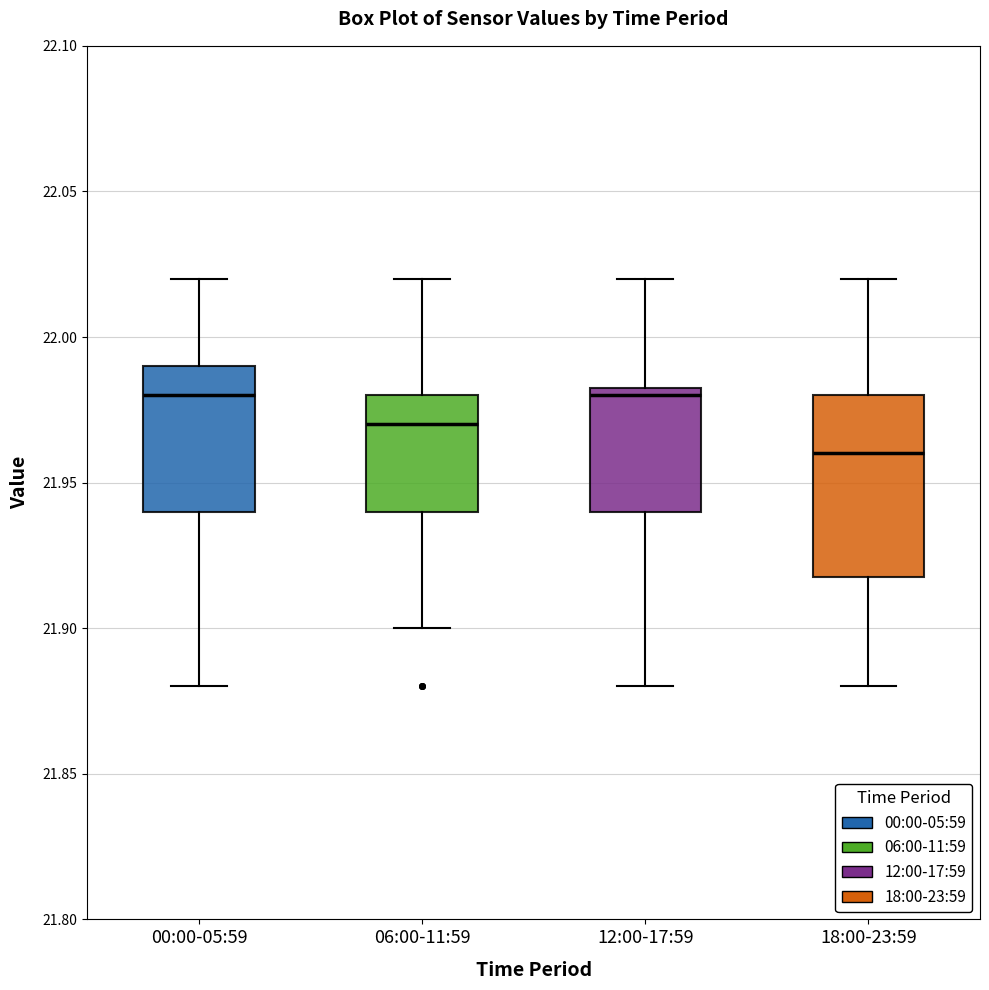

Which box has the lowest median line?

18:00-23:59